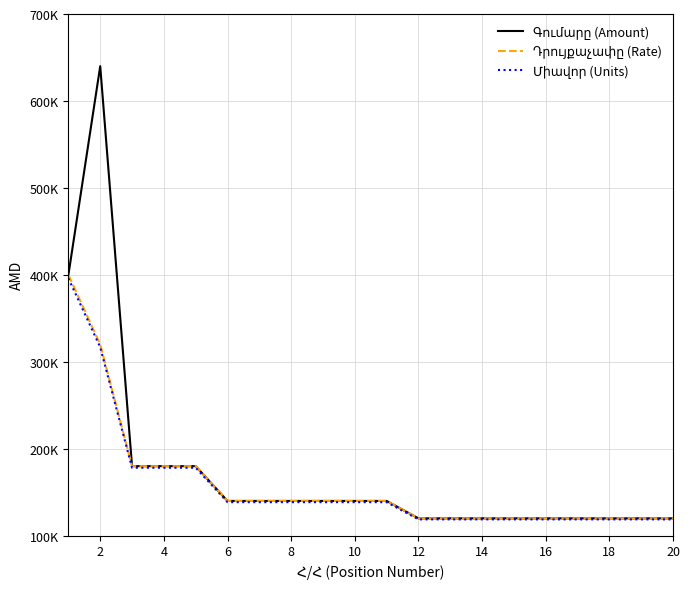

True or false: Գումարը (Amount) and Միավոր (Units) cross at least once.

False